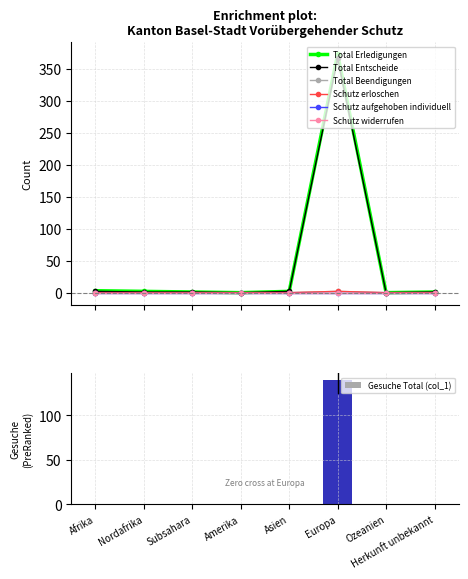

Are the bars grouped side by side (vs. stacked)?

Yes